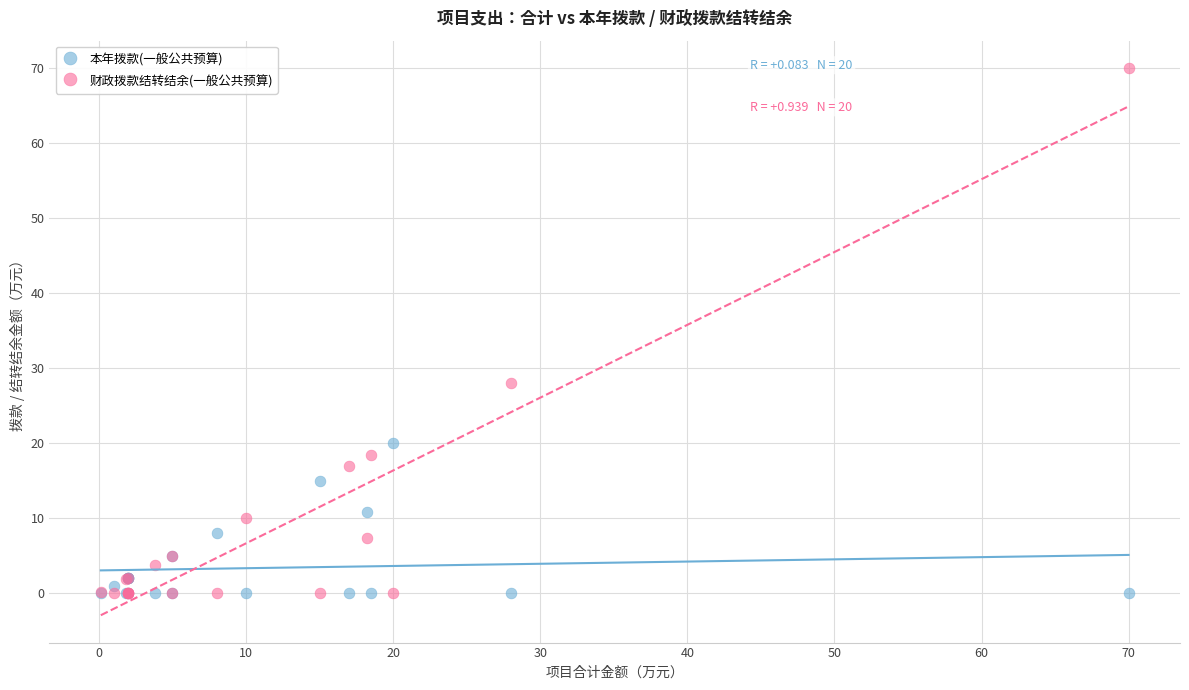

In the 财政拨款结转结余(一般公共预算) series, what Y value is closest to 35?

28.0